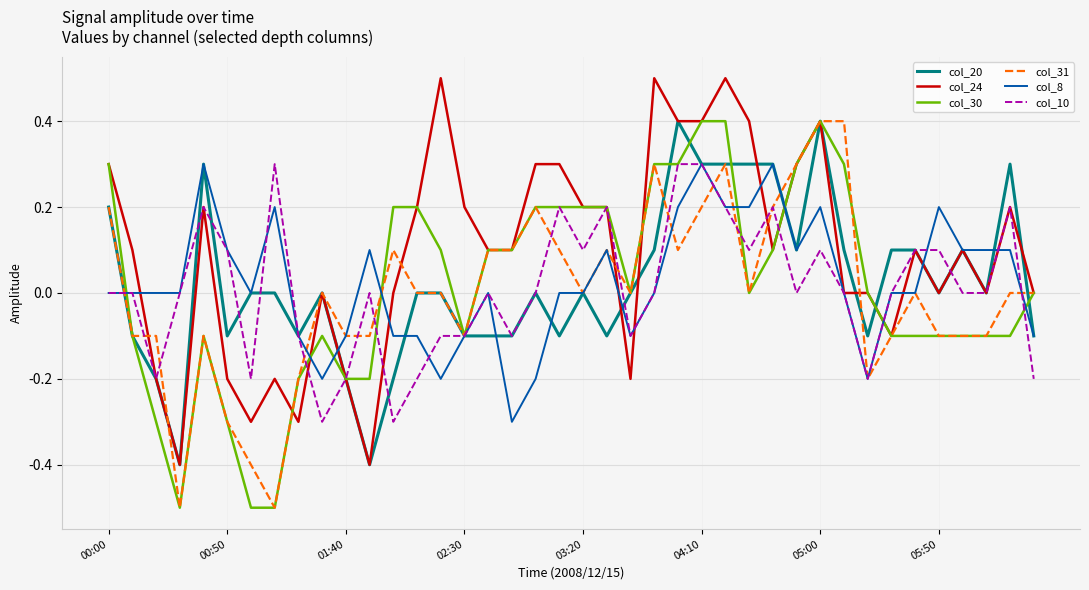

What is the maximum value for col_31?

0.4